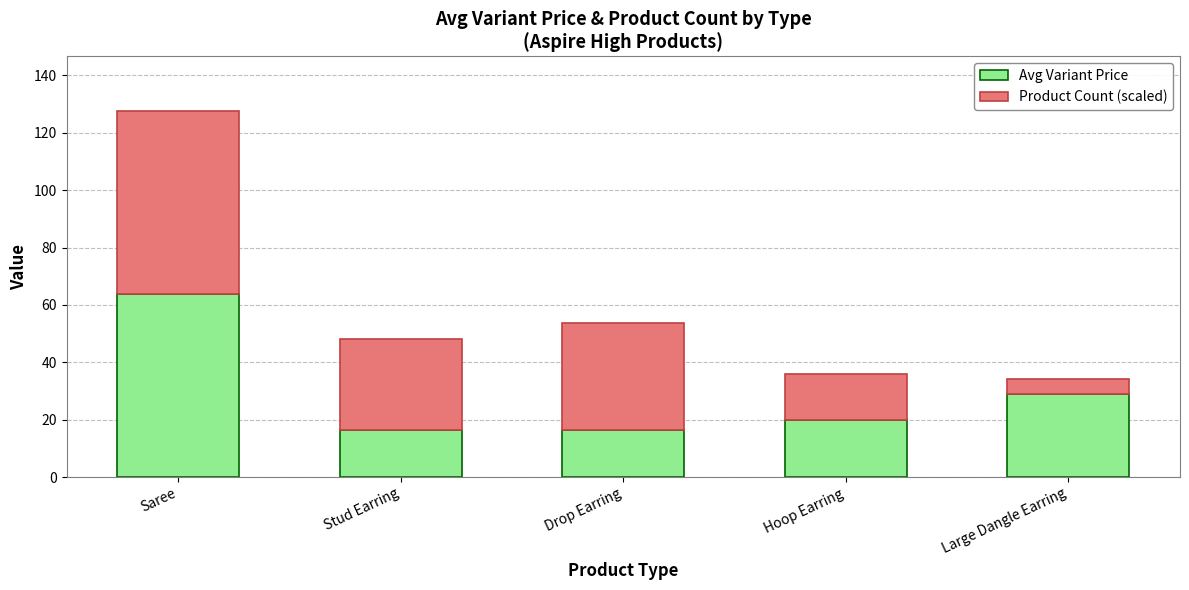

What is the minimum value for Avg Variant Price?

16.3